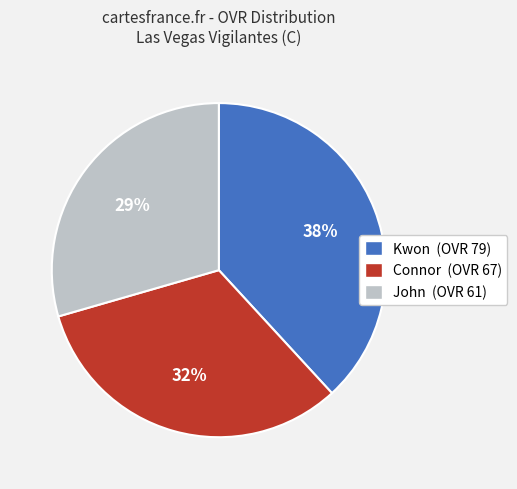

How many slices are in this pie chart?

3